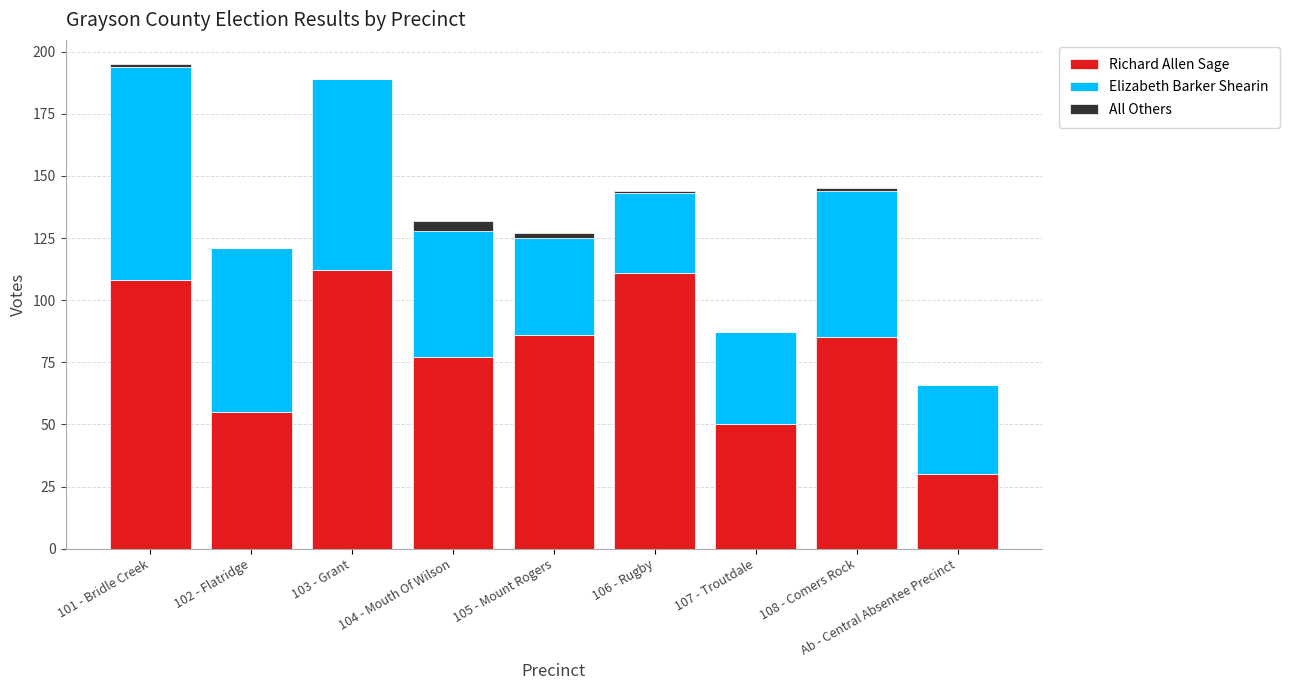

True or false: Richard Allen Sage has a value of 77 at 104 - Mouth Of Wilson.

True